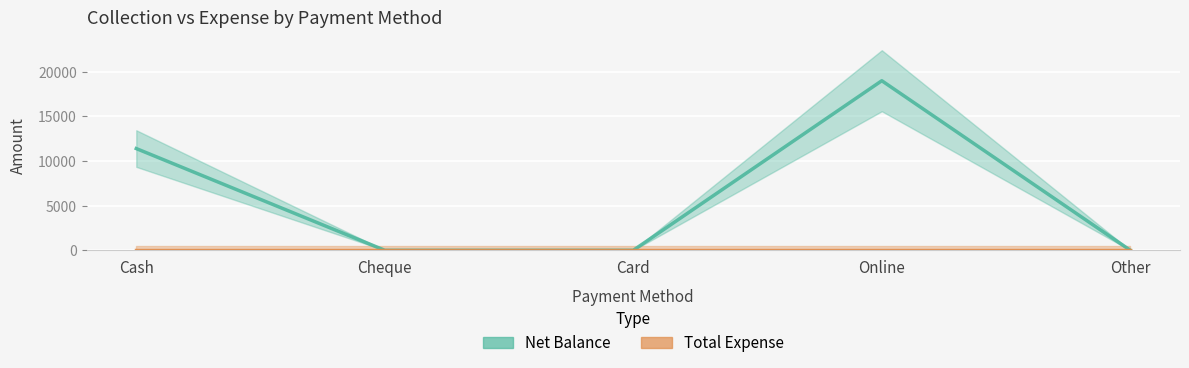

Rank the series by their maximum value, from lowest to highest.

Total Expense, Net Balance